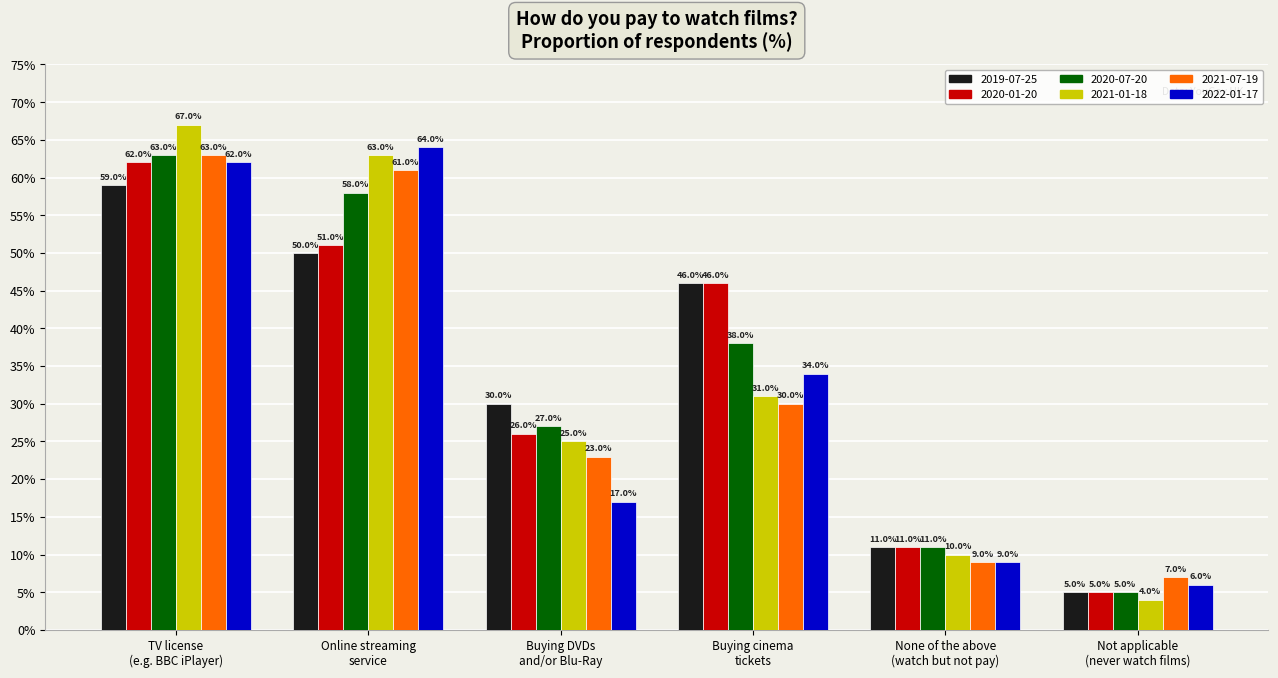

Are the bars grouped side by side (vs. stacked)?

Yes